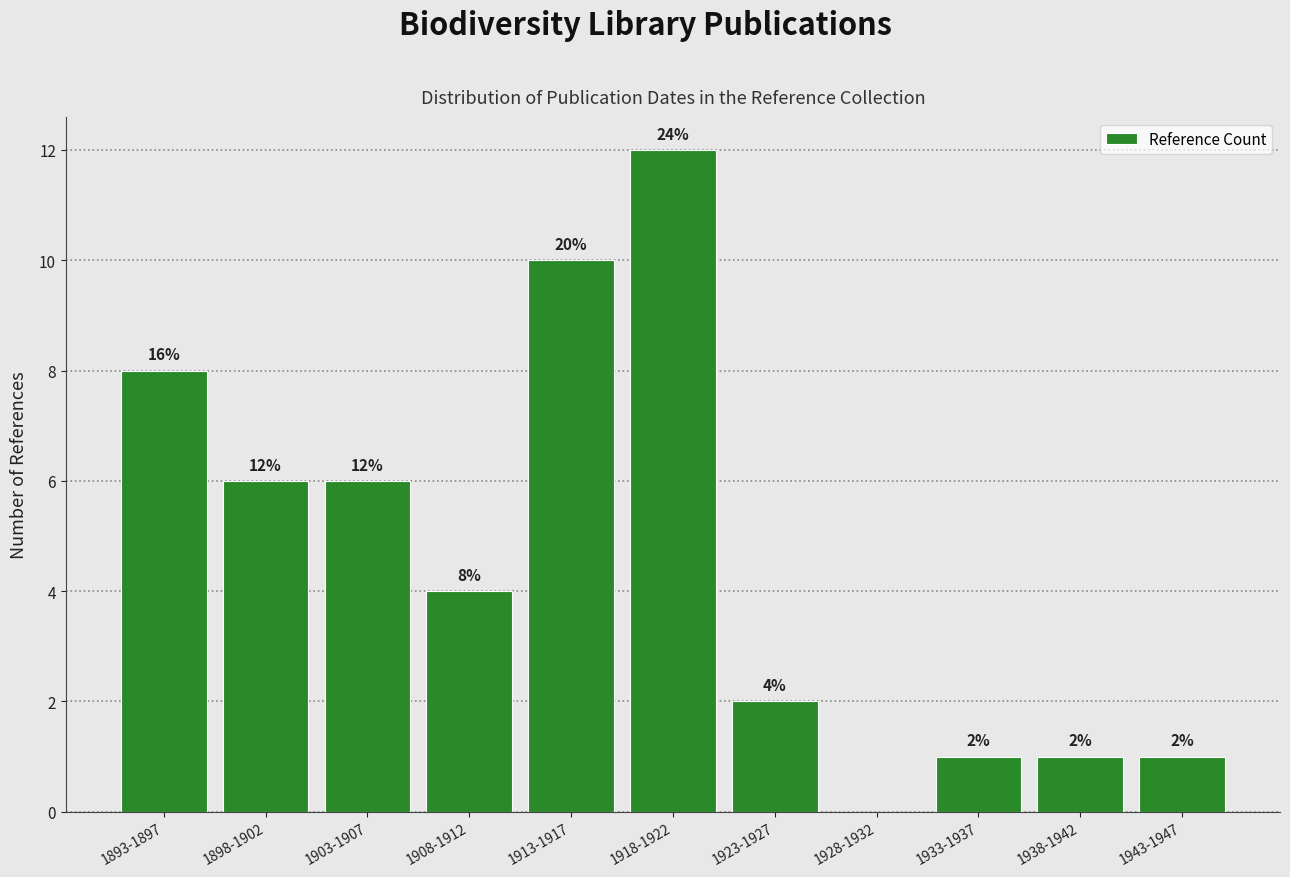

Reading left to right, what are all the values shown in this chart?

1893-1897=8	1898-1902=6	1903-1907=6	1908-1912=4	1913-1917=10	1918-1922=12	1923-1927=2	1928-1932=0	1933-1937=1	1938-1942=1	1943-1947=1